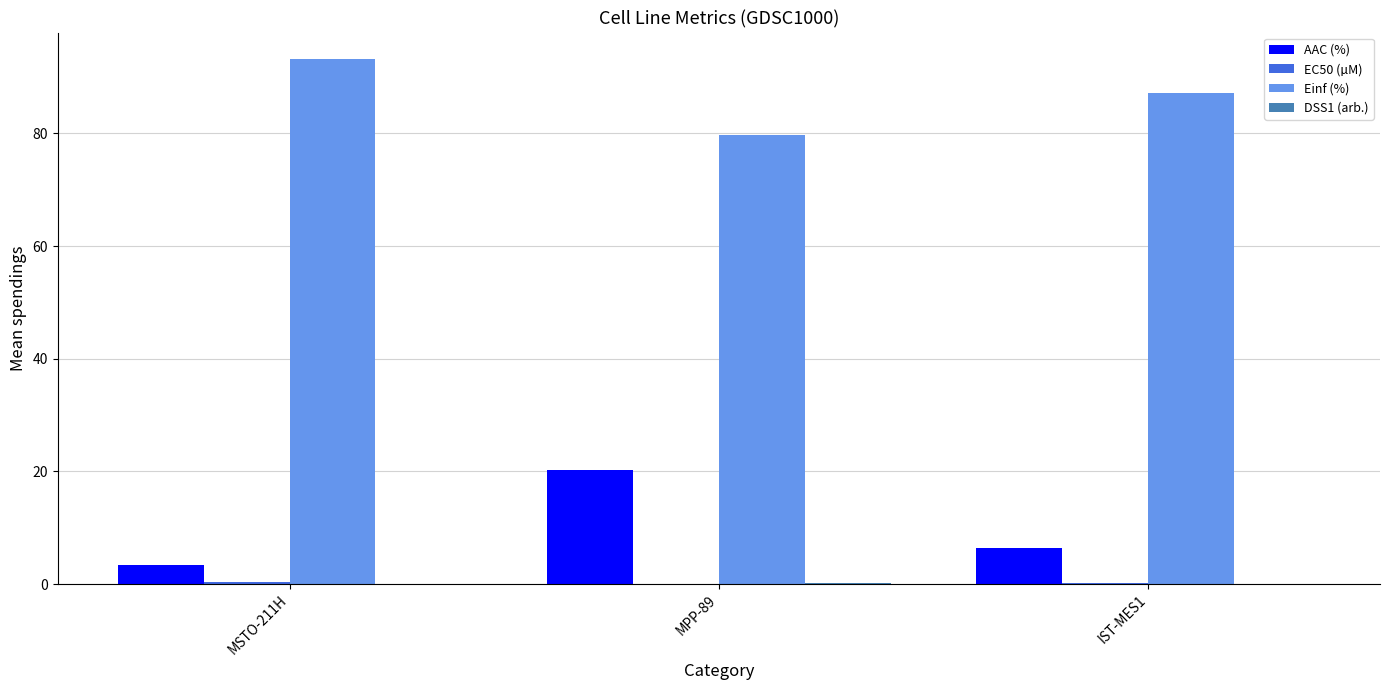

Is it true that Einf (%) equals 79.7 at MPP-89?

True